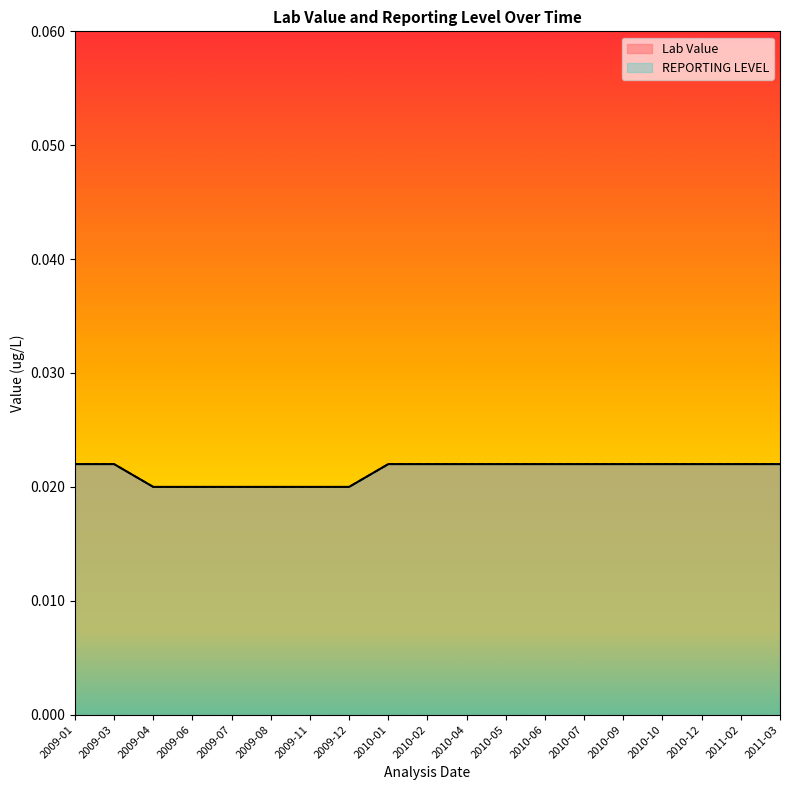

Is it true that Lab Value equals 0.0 at 2009-03?

False